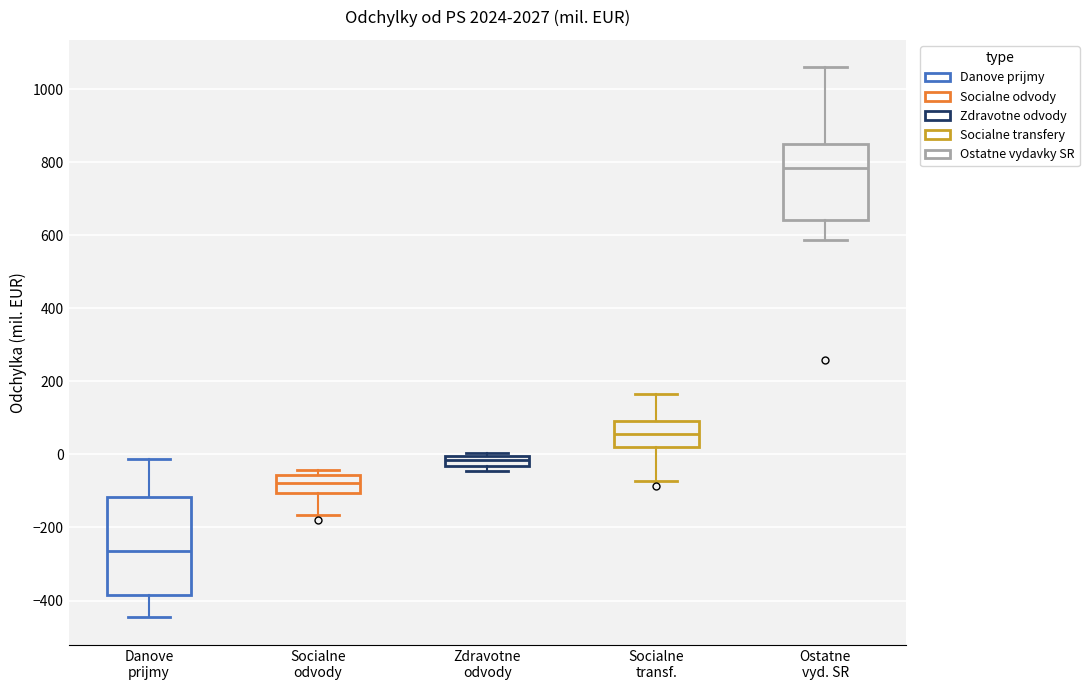

Which box's median line is the highest?

Ostatne vyd. SR